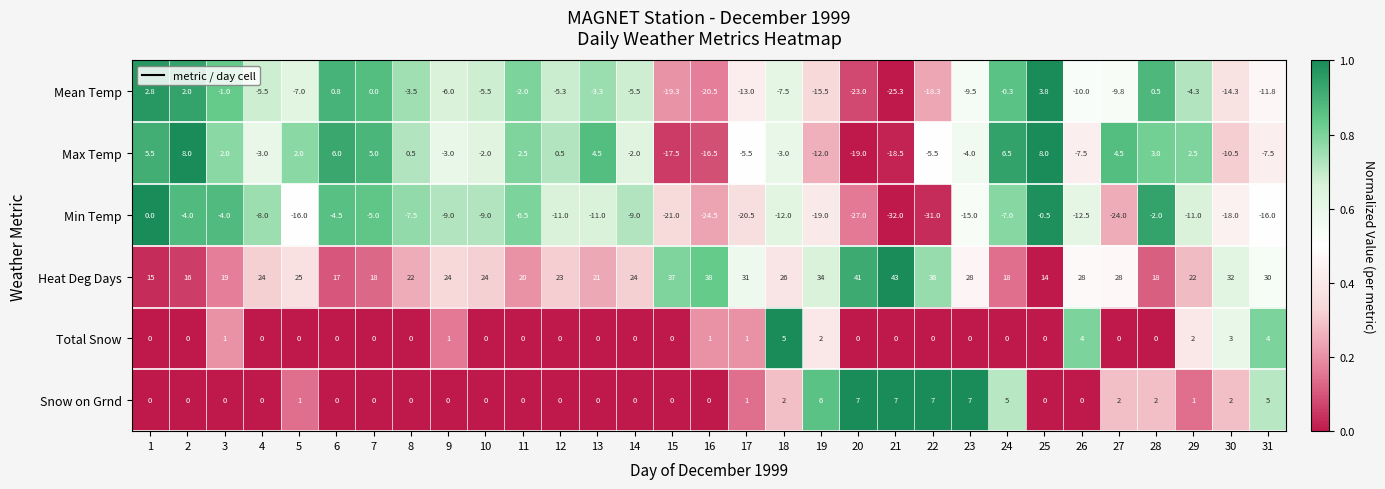

True or false: Min Temp has a value of -7.6 at 29.

False